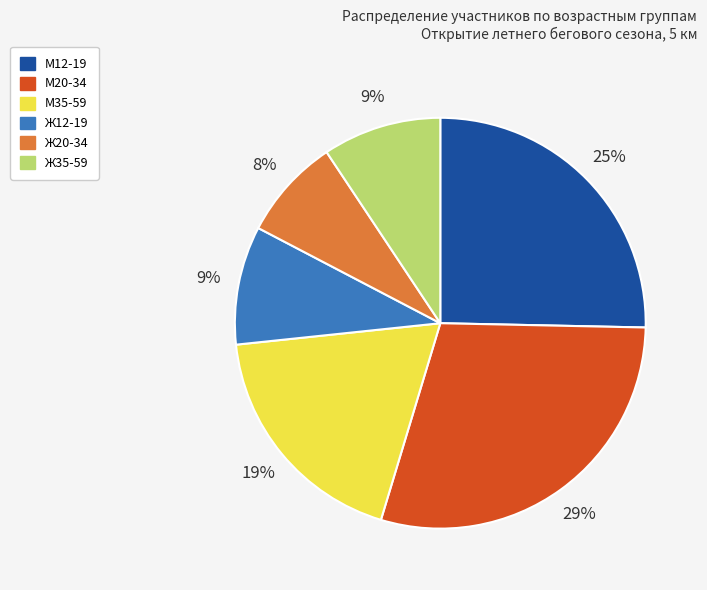

To the nearest percent, what is the difference between the largest and smallest slice percentages?

21%